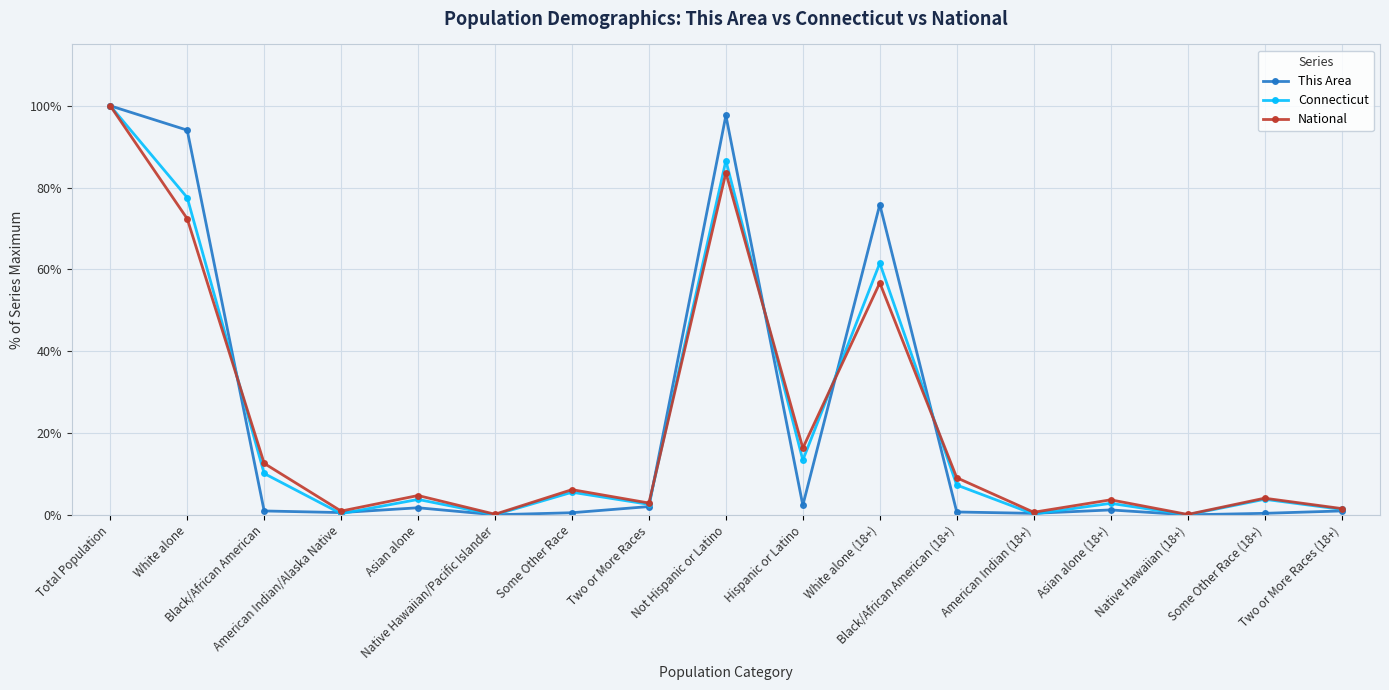

What is the label of the 2nd point from the left?

White alone